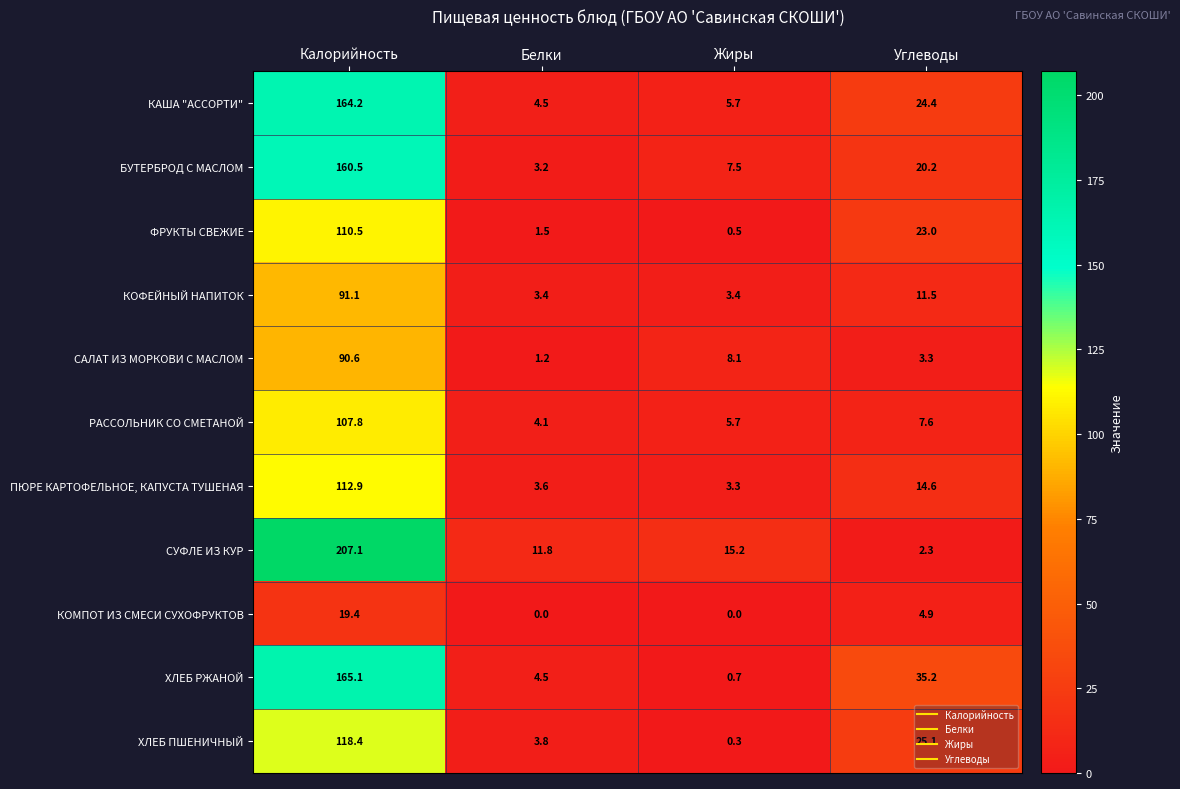

What is the sum of the САЛАТ ИЗ МОРКОВИ С МАСЛОМ values at Жиры and Углеводы?

11.4